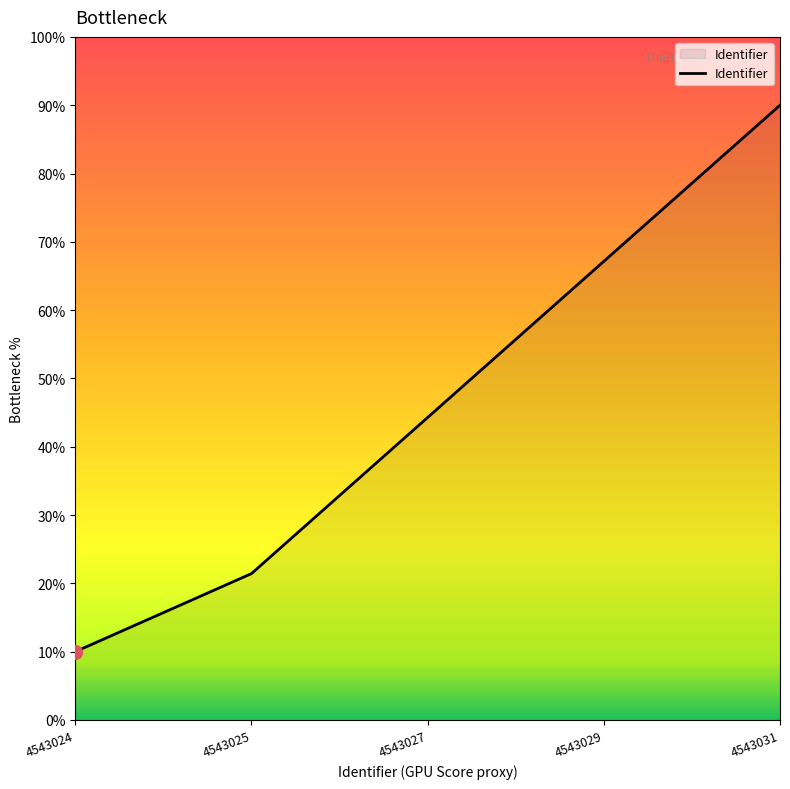

List the labels in order of value, smallest first.

4543024, 4543025, 4543027, 4543029, 4543031